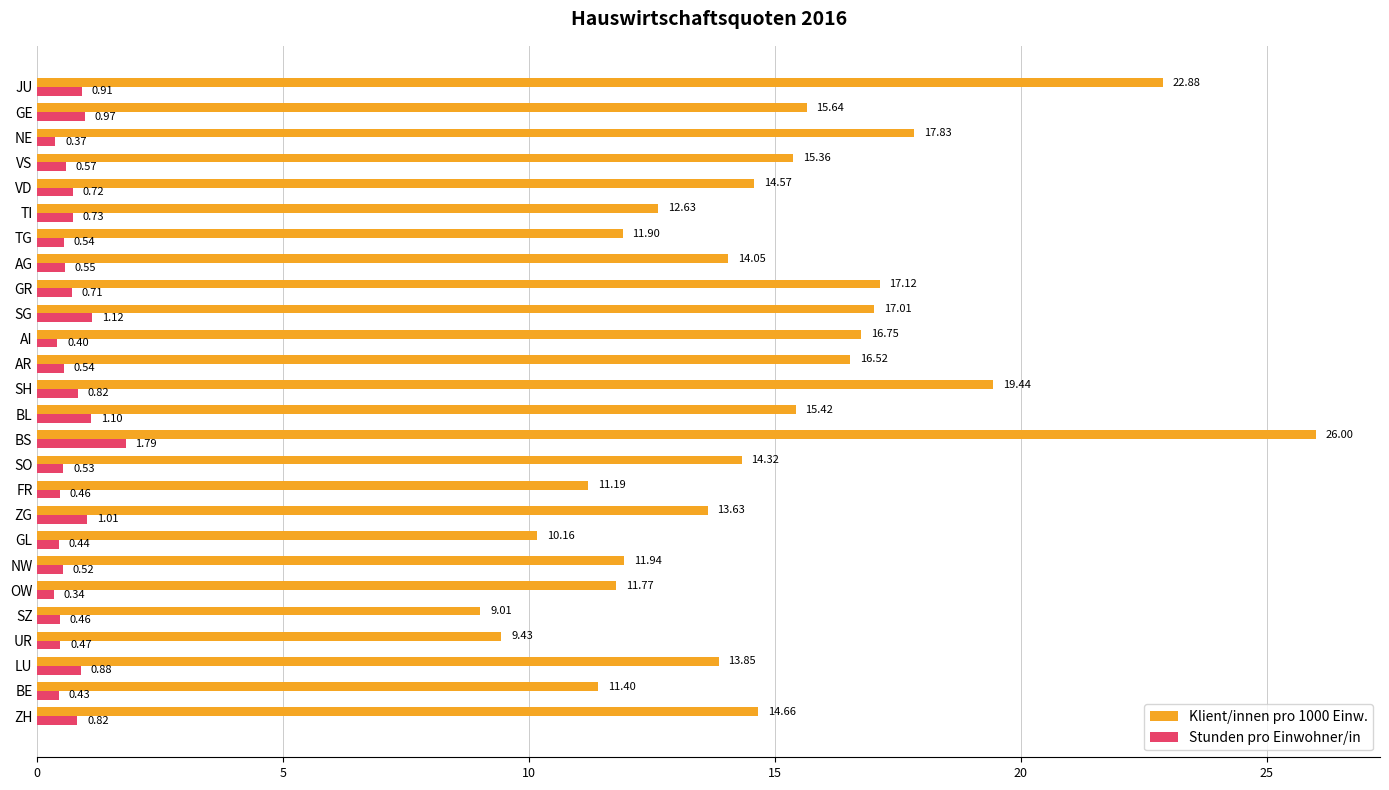

Count the number of data series in this chart.

2